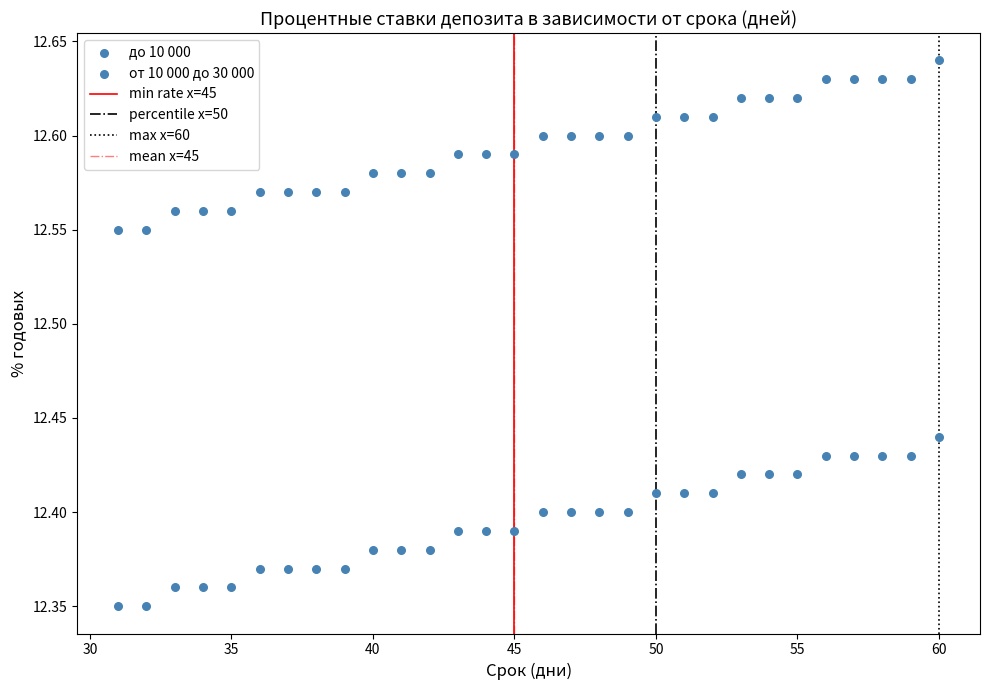

How many data points are displayed?

60